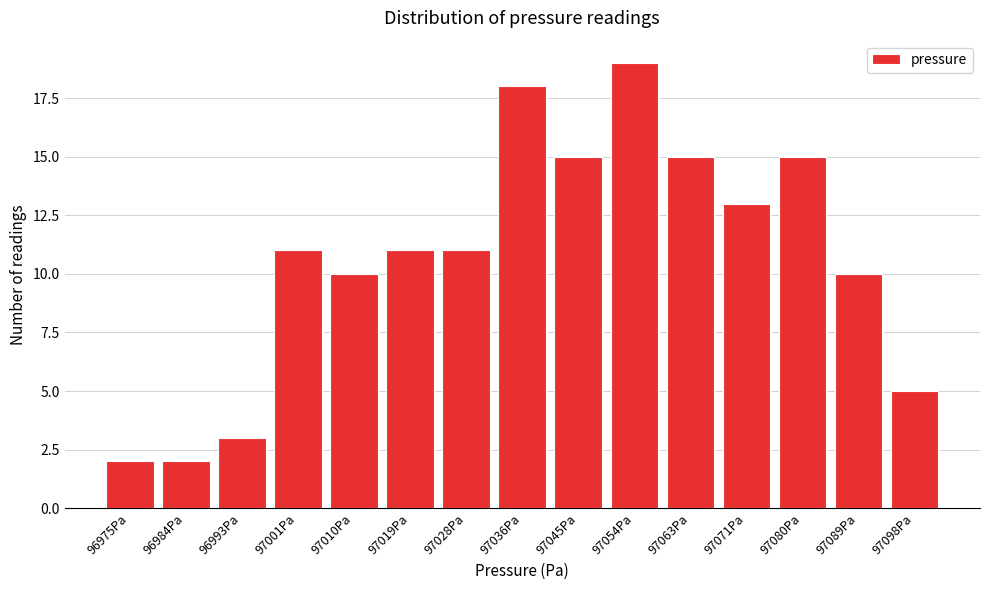

Reading right to left, what are all the values shown in this chart?

97098Pa=5	97089Pa=10	97080Pa=15	97071Pa=13	97063Pa=15	97054Pa=19	97045Pa=15	97036Pa=18	97028Pa=11	97019Pa=11	97010Pa=10	97001Pa=11	96993Pa=3	96984Pa=2	96975Pa=2